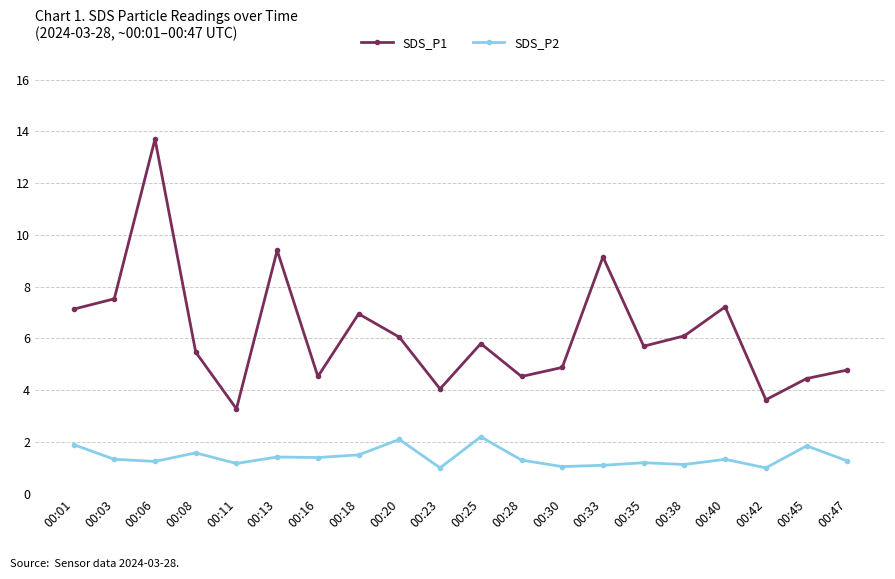

The value of SDS_P2 at 00:35 is 1.8. True or false?

False